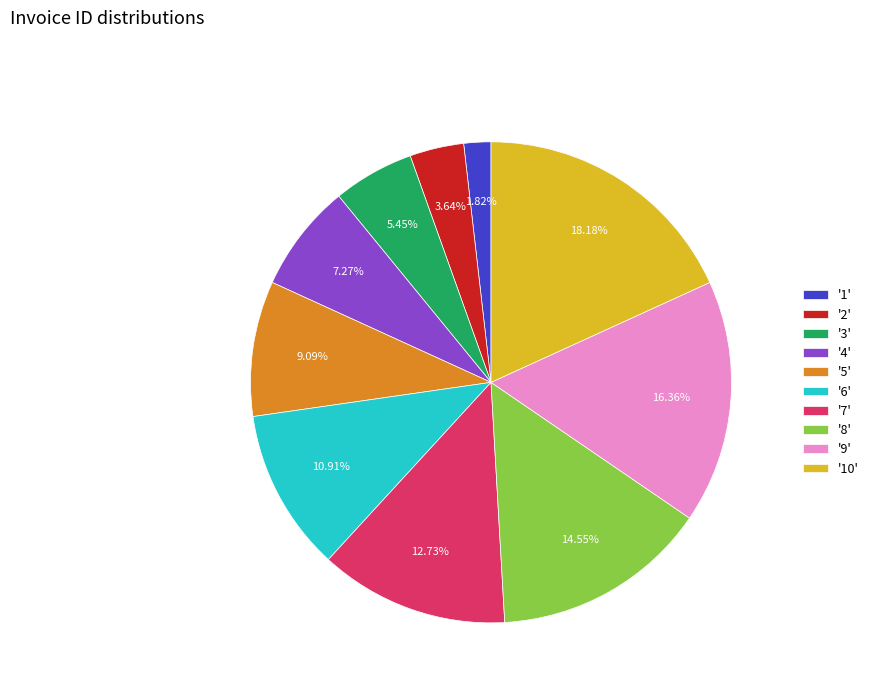

Is the sum of '6' and '1' greater than half?

No